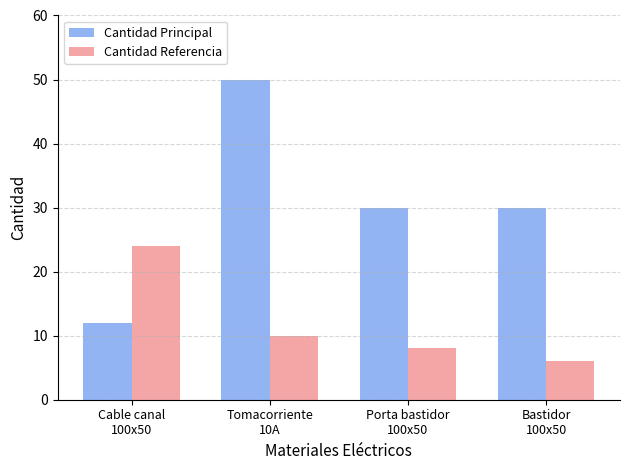

At which label does Cantidad Principal reach its peak?

Tomacorriente
10A